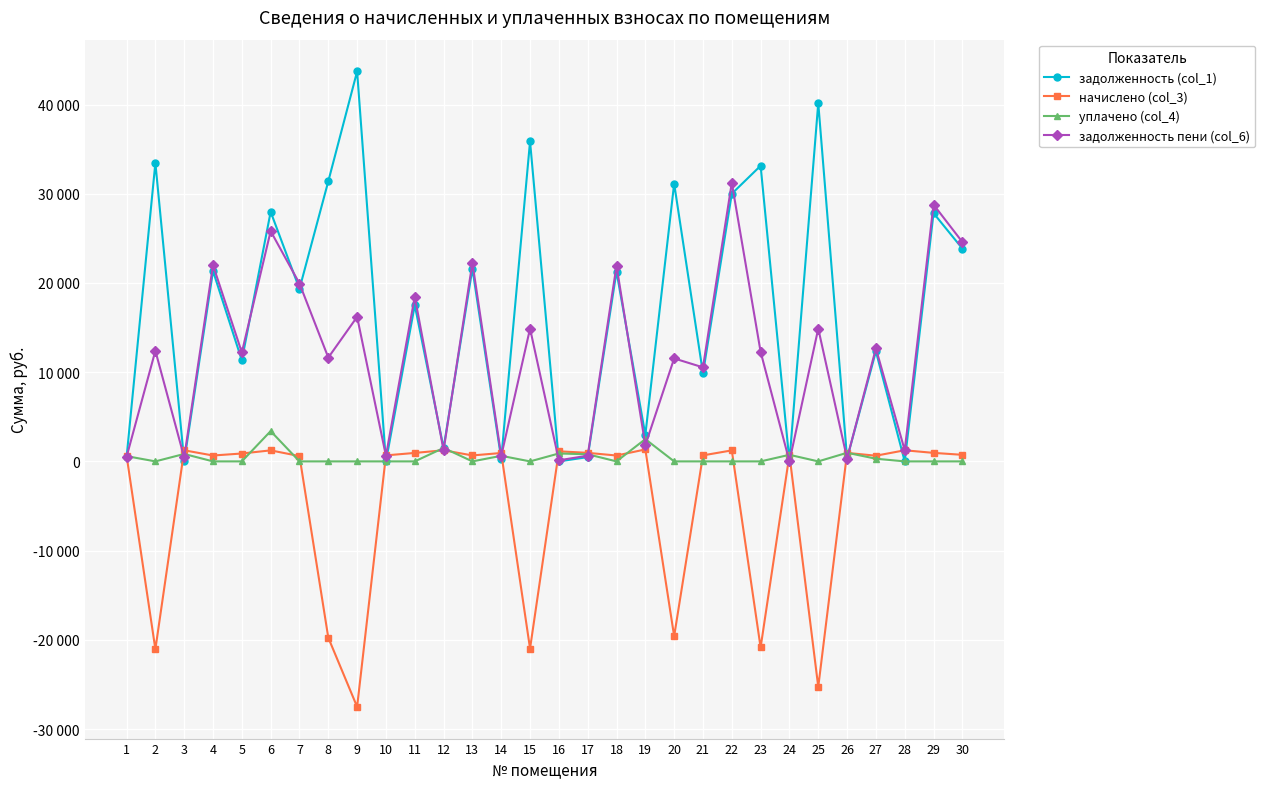

Reading left to right, transcribe all the data shown in this chart.

задолженность (col_1): 436.5	33463.2	27.6	21341.5	11324.6	27975.1	19342.8	31399.9	43714.7	0.0	17512.5	1505.5	21599.5	292.6	35874.6	0.0	479.5	21277.1	2969.2	31141.9	9865.5	30003.8	33140.8	0.0	40168.6	331.1	12332.3	0.0	27828.7	23856.1
начислено (col_3): 659.3	-21060.6	1243.0	659.3	884.5	1235.0	597.6	-19762.1	-27512.5	673.3	948.2	1247.0	667.3	940.2	-20986.7	1129.5	958.1	657.4	1338.6	-19599.7	675.3	1233.1	-20857.7	737.0	-25280.7	952.2	637.4	1245.0	954.2	737.0
уплачено (col_4): 590.0	0.0	833.0	0.0	0.0	3395.0	0.0	0.0	0.0	0.0	0.0	1505.5	0.0	626.0	0.0	887.4	798.9	0.0	2494.0	0.0	0.0	0.0	0.0	737.0	0.0	965.9	300.0	0.0	0.0	0.0
задолженность пени (col_6): 505.9	12402.6	437.6	22000.9	12209.0	25815.2	19940.4	11637.9	16202.2	632.1	18460.7	1247.0	22266.8	606.9	14887.8	121.0	638.8	21934.4	1813.8	11542.2	10540.8	31236.9	12283.1	0.0	14887.8	317.4	12669.8	1245.0	28782.8	24593.2